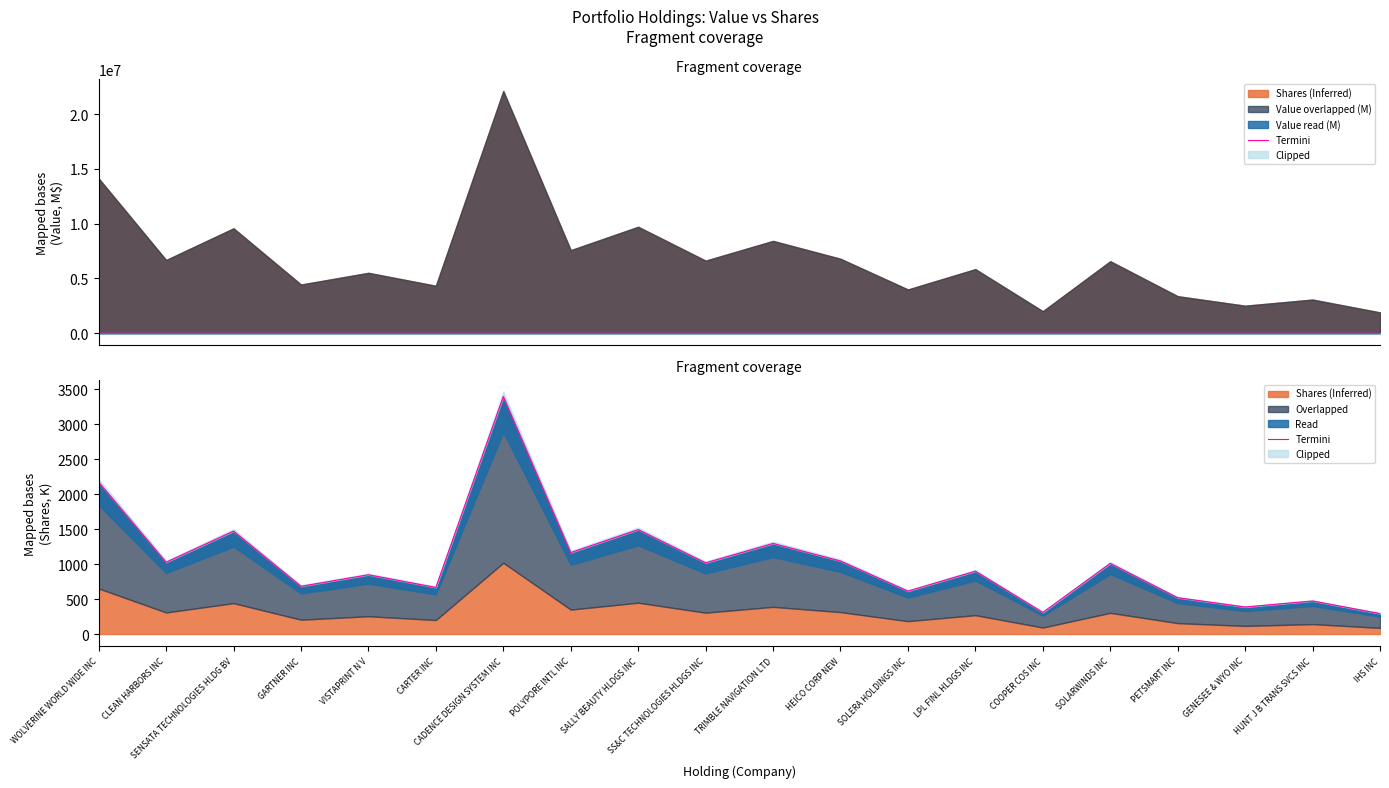

The chart shows a value of 1470.8 at SENSATA TECHNOLOGIES HLDG BV. True or false?

True